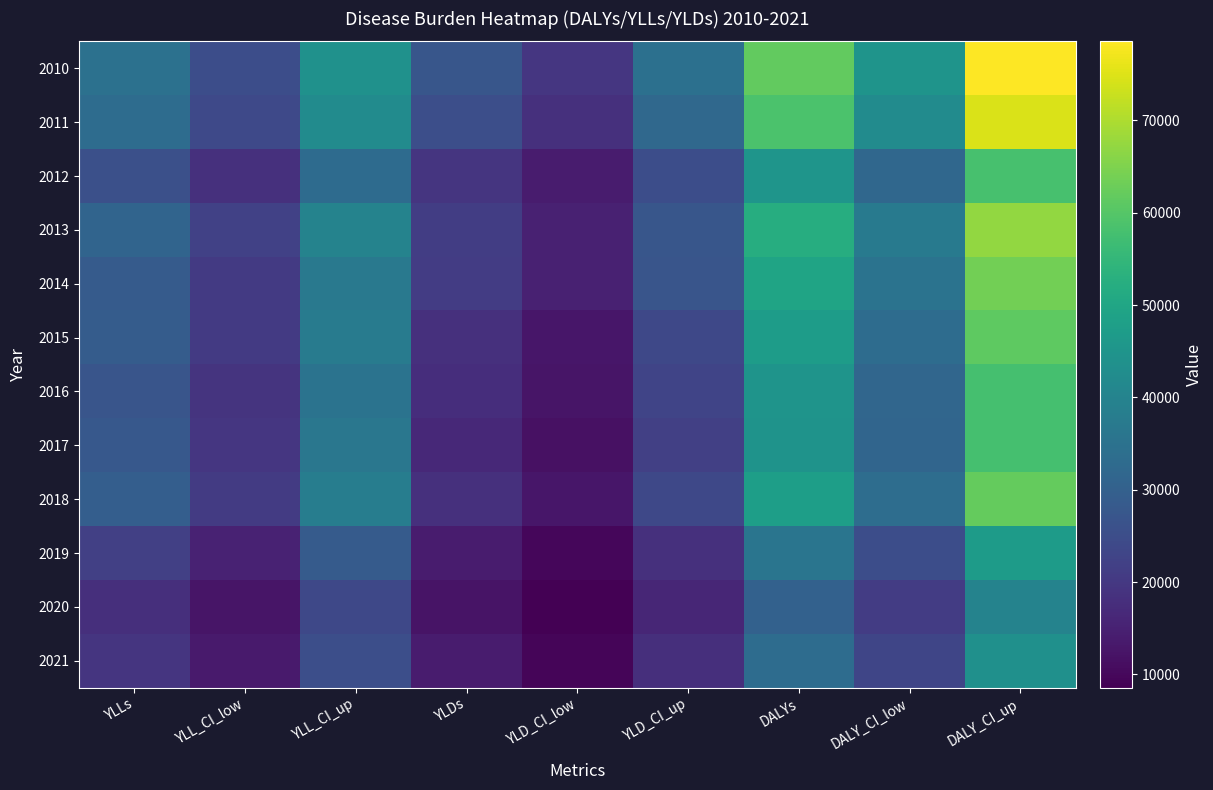

Reading right to left, what are all the values shown in this chart?

2010: DALY_CI_up=78569	DALY_CI_low=44704	DALYs=61831	YLD_CI_up=34508	YLD_CI_low=19634	YLDs=27157	YLL_CI_up=44061	YLL_CI_low=25069	YLLs=34674
2011: DALY_CI_up=74705	DALY_CI_low=42217	DALYs=58609	YLD_CI_up=32271	YLD_CI_low=18237	YLDs=25318	YLL_CI_up=42434	YLL_CI_low=23980	YLLs=33291
2012: DALY_CI_up=58258	DALY_CI_low=31973	DALYs=45086	YLD_CI_up=25118	YLD_CI_low=13785	YLDs=19439	YLL_CI_up=33140	YLL_CI_low=18188	YLLs=25647
2013: DALY_CI_up=67265	DALY_CI_low=37193	DALYs=52240	YLD_CI_up=27317	YLD_CI_low=15104	YLDs=21215	YLL_CI_up=39949	YLL_CI_low=22089	YLLs=31025
2014: DALY_CI_up=63778	DALY_CI_low=35267	DALYs=49535	YLD_CI_up=26927	YLD_CI_low=14890	YLDs=20914	YLL_CI_up=36851	YLL_CI_low=20377	YLLs=28621
2015: DALY_CI_up=61271	DALY_CI_low=33405	DALYs=47272	YLD_CI_up=23707	YLD_CI_low=12925	YLDs=18291	YLL_CI_up=37564	YLL_CI_low=20480	YLLs=28981
2016: DALY_CI_up=58051	DALY_CI_low=31589	DALYs=44747	YLD_CI_up=22949	YLD_CI_low=12488	YLDs=17689	YLL_CI_up=35102	YLL_CI_low=19101	YLLs=27057
2017: DALY_CI_up=58051	DALY_CI_low=31379	DALYs=44603	YLD_CI_up=21732	YLD_CI_low=11747	YLDs=16698	YLL_CI_up=36318	YLL_CI_low=19631	YLLs=27905
2018: DALY_CI_up=62069	DALY_CI_low=33596	DALYs=47723	YLD_CI_up=23729	YLD_CI_low=12844	YLDs=18244	YLL_CI_up=38340	YLL_CI_low=20752	YLLs=29478
2019: DALY_CI_up=47062	DALY_CI_low=25064	DALYs=35891	YLD_CI_up=18300	YLD_CI_low=9746	YLDs=13956	YLL_CI_up=28762	YLL_CI_low=15318	YLLs=21935
2020: DALY_CI_up=39895	DALY_CI_low=21074	DALYs=30297	YLD_CI_up=16200	YLD_CI_low=8558	YLDs=12303	YLL_CI_up=23695	YLL_CI_low=12517	YLLs=17995
2021: DALY_CI_up=43580	DALY_CI_low=23170	DALYs=33208	YLD_CI_up=18071	YLD_CI_low=9608	YLDs=13770	YLL_CI_up=25509	YLL_CI_low=13562	YLLs=19438